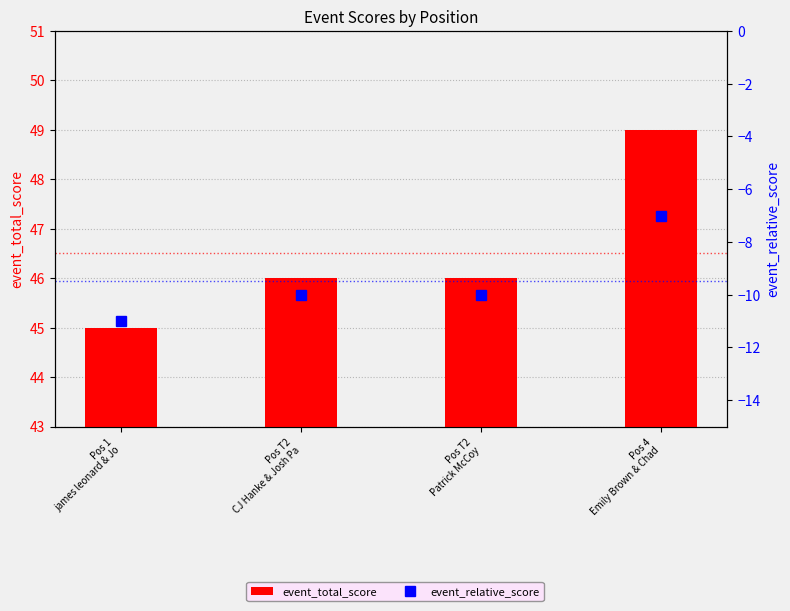

Which series has the largest range (max minus min)?

event_total_score